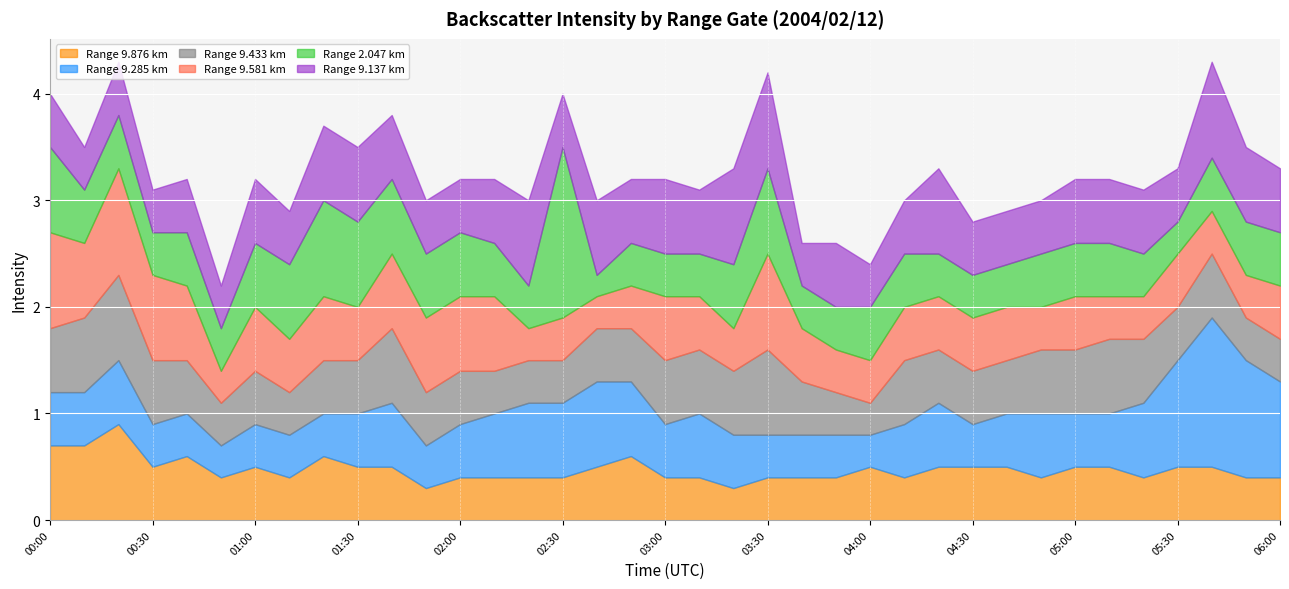

What is the total value across all series at 00:10?

3.5